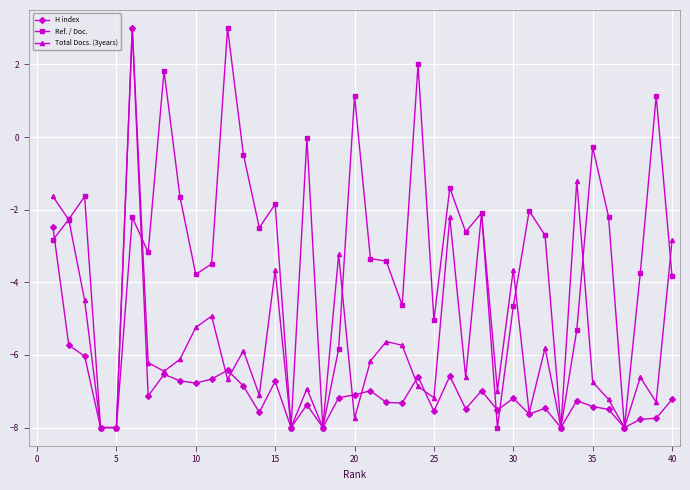

How many series are shown in this chart?

3